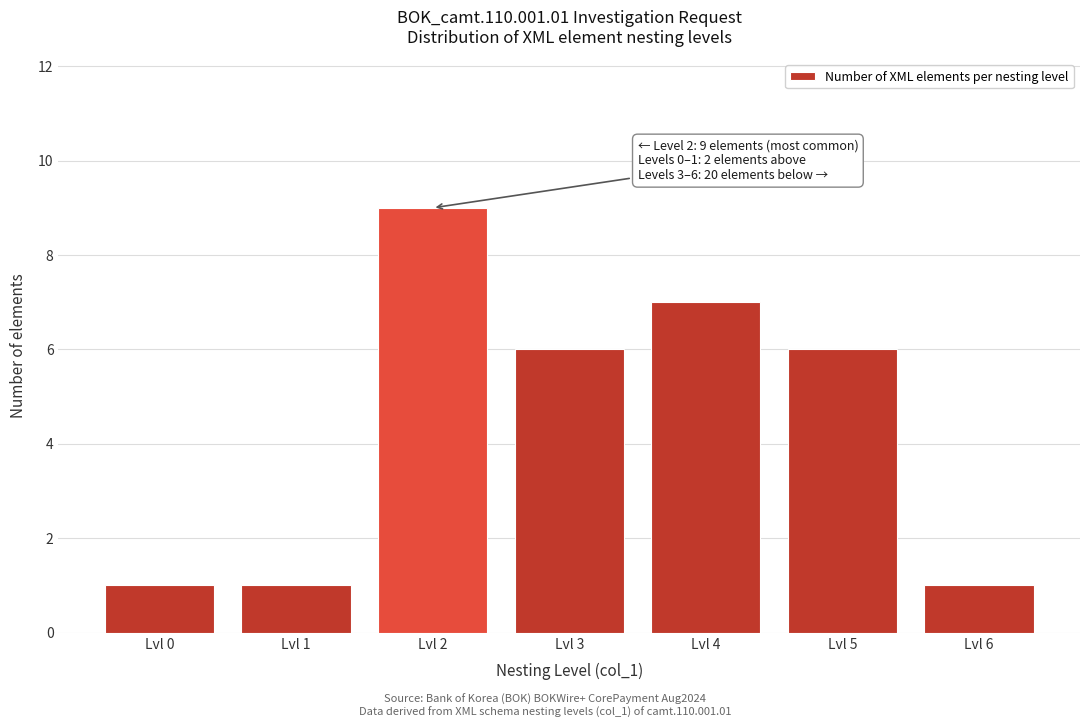

Reading left to right, transcribe all the data shown in this chart.

1	1	9	6	7	6	1